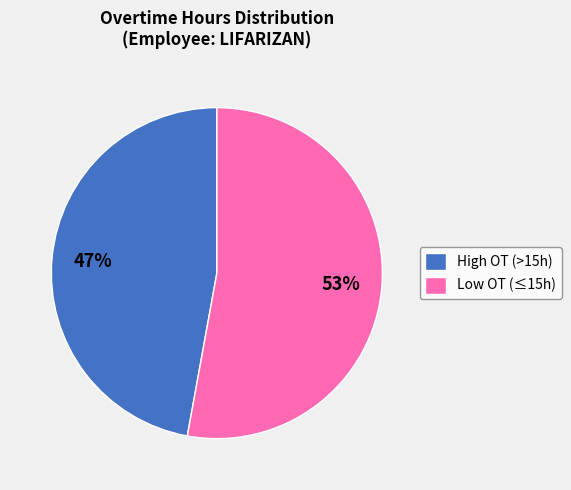

Is the sum of High OT (>15h) and Low OT (≤15h) greater than half?

Yes